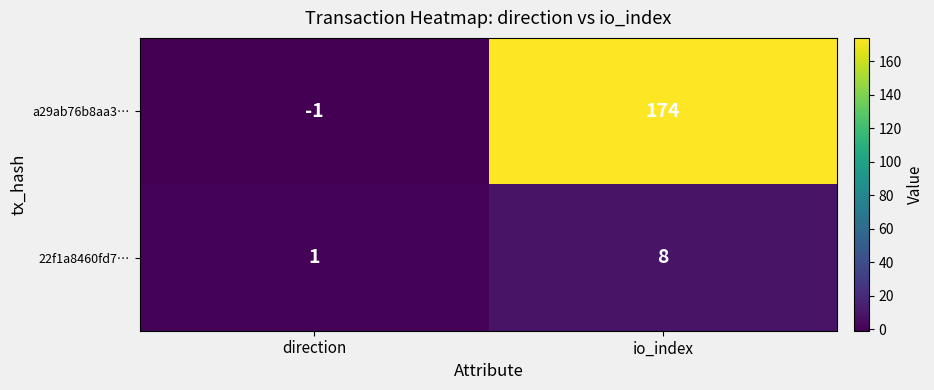

The a29ab76b8aa3… series shows 0 at direction. True or false?

False